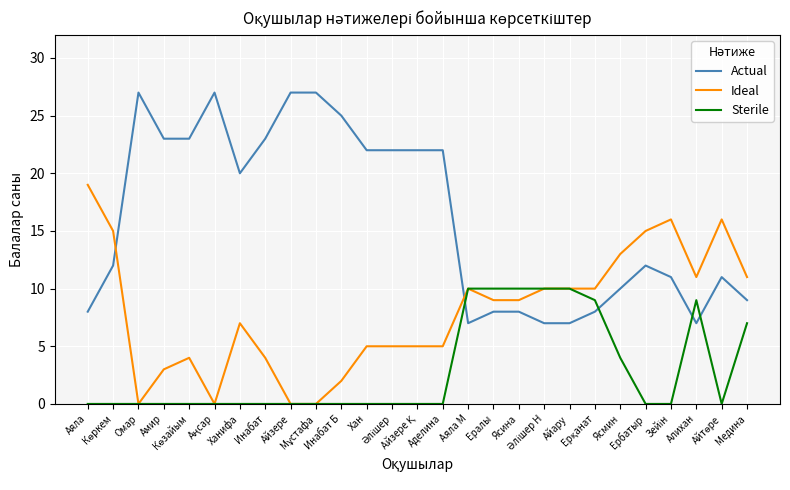

Reading left to right, list all the values displayed in this chart.

Actual: 8	12	27	23	23	27	20	23	27	27	25	22	22	22	22	7	8	8	7	7	8	10	12	11	7	11	9
Ideal: 19	15	0	3	4	0	7	4	0	0	2	5	5	5	5	10	9	9	10	10	10	13	15	16	11	16	11
Sterile: 0	0	0	0	0	0	0	0	0	0	0	0	0	0	0	10	10	10	10	10	9	4	0	0	9	0	7